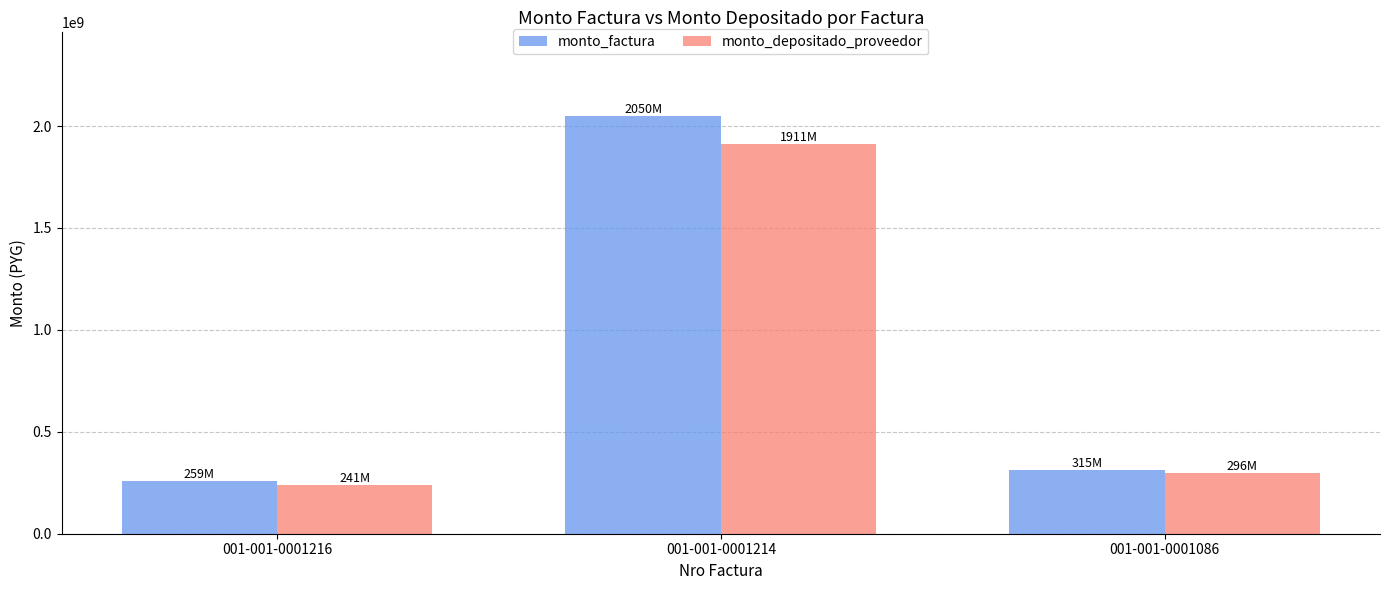

Reading left to right, extract all data points from this chart.

monto_factura: 258963415	2050000000	314545423
monto_depositado_proveedor: 241353903	1910600000	296001540